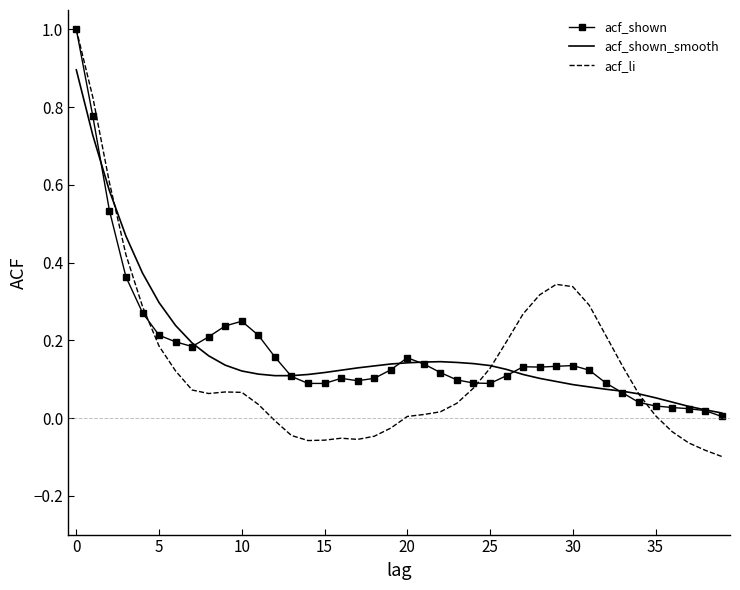

Which series has the largest range (max minus min)?

acf_li